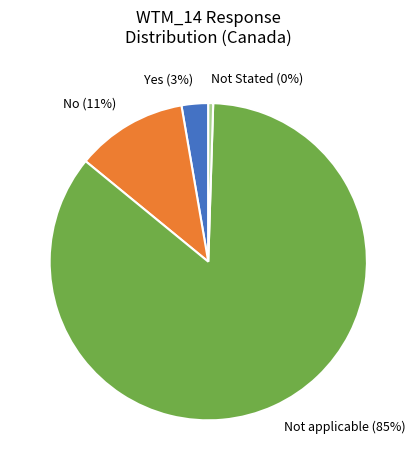

Do Not applicable and Yes together represent more than half of the pie?

Yes